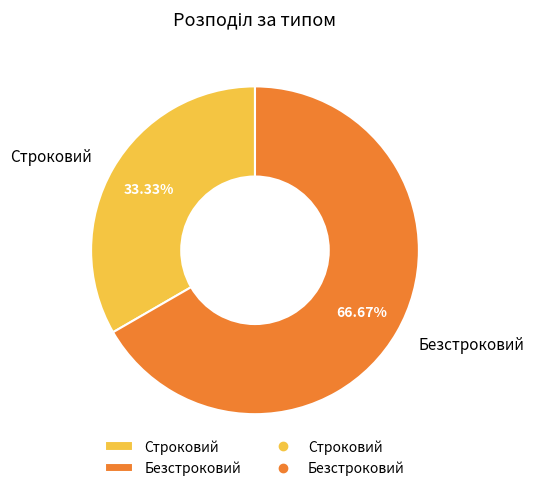

The Строковий slice represents 33% of the pie. True or false?

True